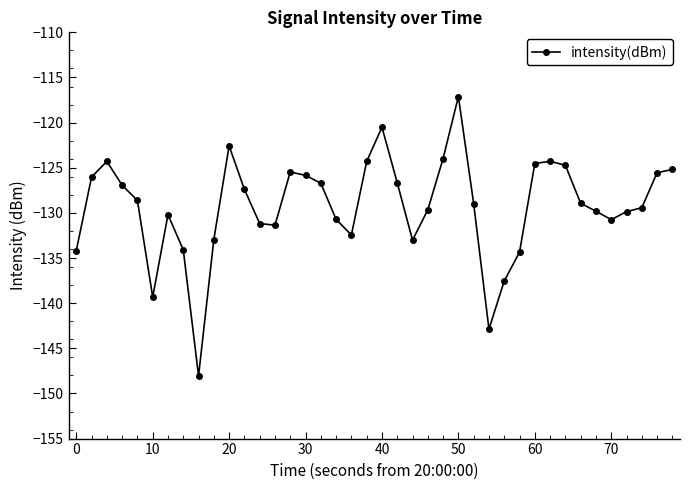

True or false: there are more than 0 points higher than both neighbors.

True